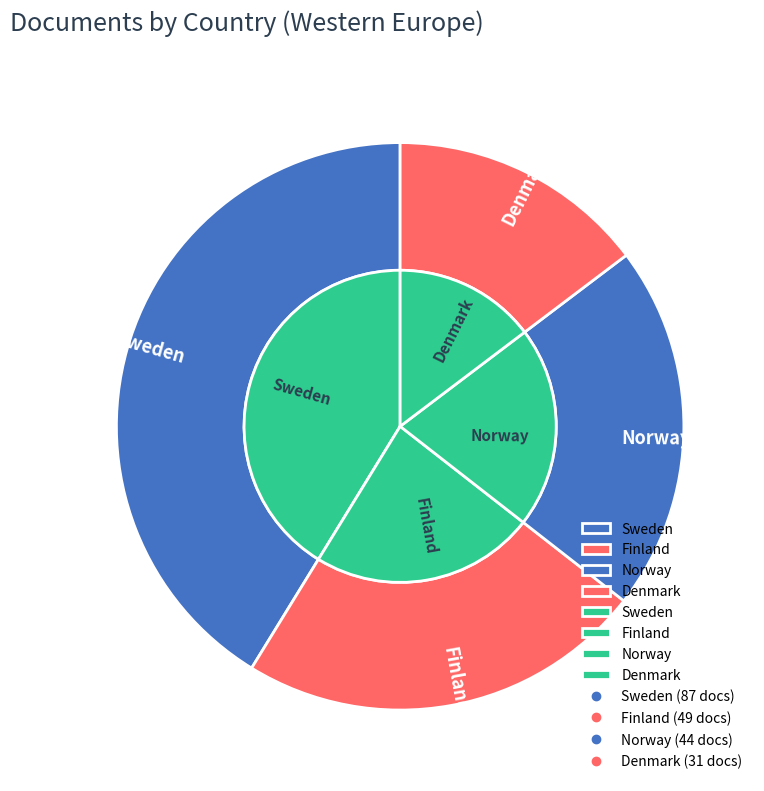

Which slice is the largest?

Sweden